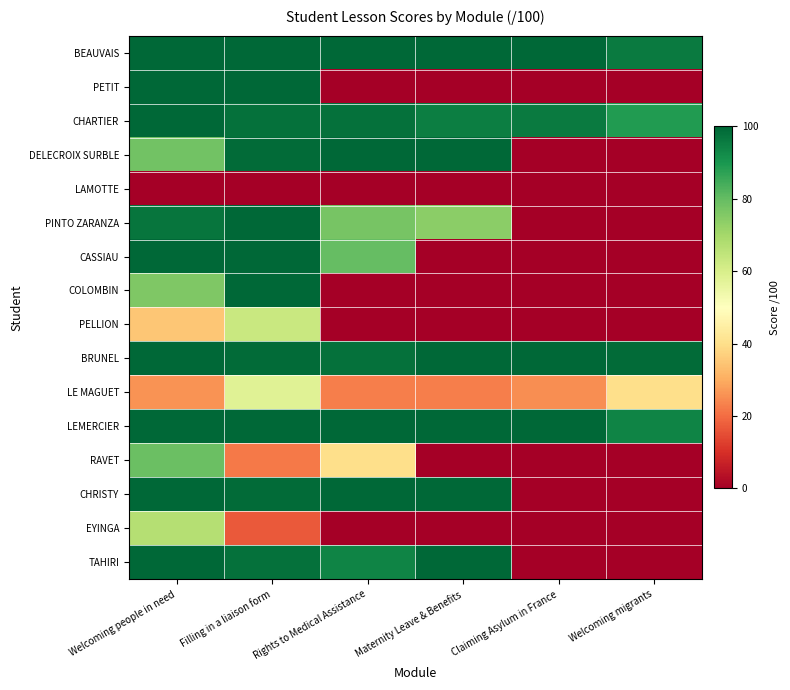

At which category is the sum across all series the highest?

Welcoming people in need